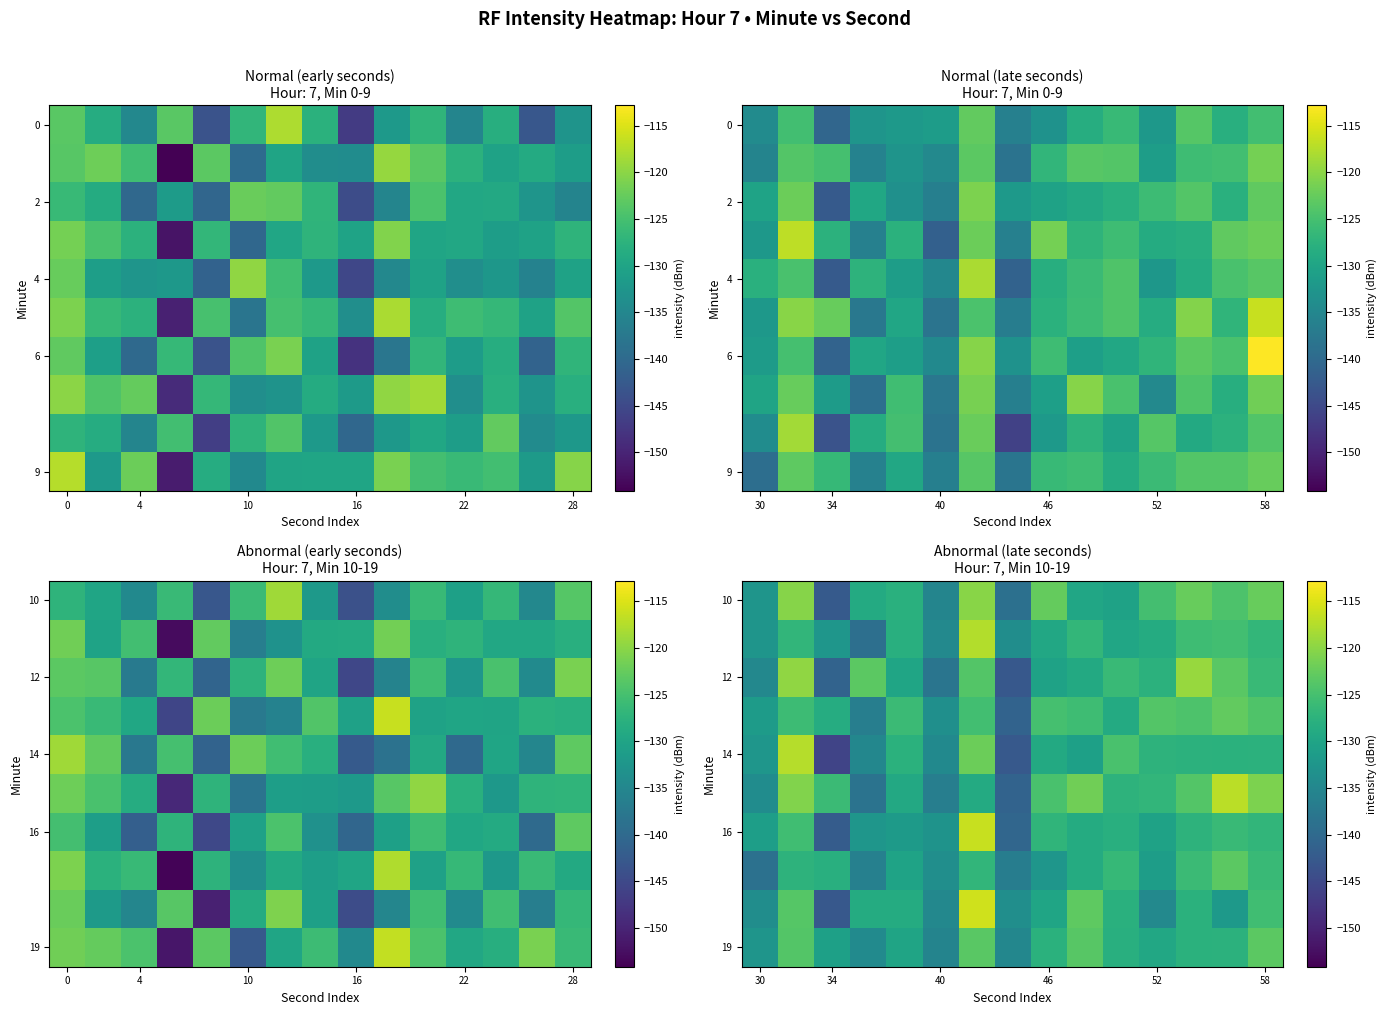

Which has a higher value, 12 or 6?

6